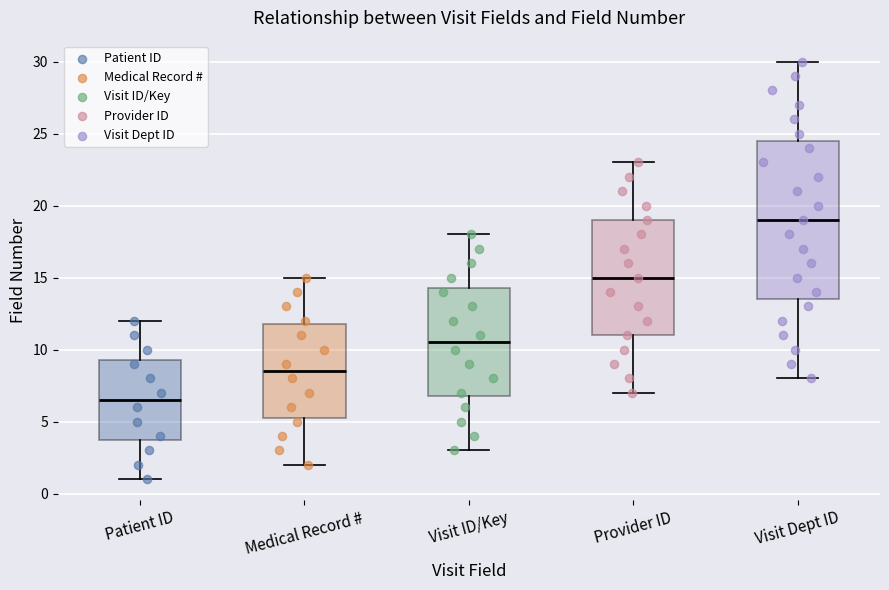

Reading left to right, transcribe this box plot: for each box, give where its median line is, the range the box spans, and where its two whiskers end, as read against the y-axis. The values are not printed on the chart, so give them approximately, as read against the axis.

Patient ID: median 6.5, box 4.0 to 9.5, whiskers 1.0 to 12.0
Medical Record #: median 8.5, box 5.5 to 12.0, whiskers 2.0 to 15.0
Visit ID/Key: median 10.5, box 7.0 to 14.5, whiskers 3.0 to 18.0
Provider ID: median 15.0, box 11.0 to 19.0, whiskers 7.0 to 23.0
Visit Dept ID: median 19.0, box 13.5 to 24.5, whiskers 8.0 to 30.0